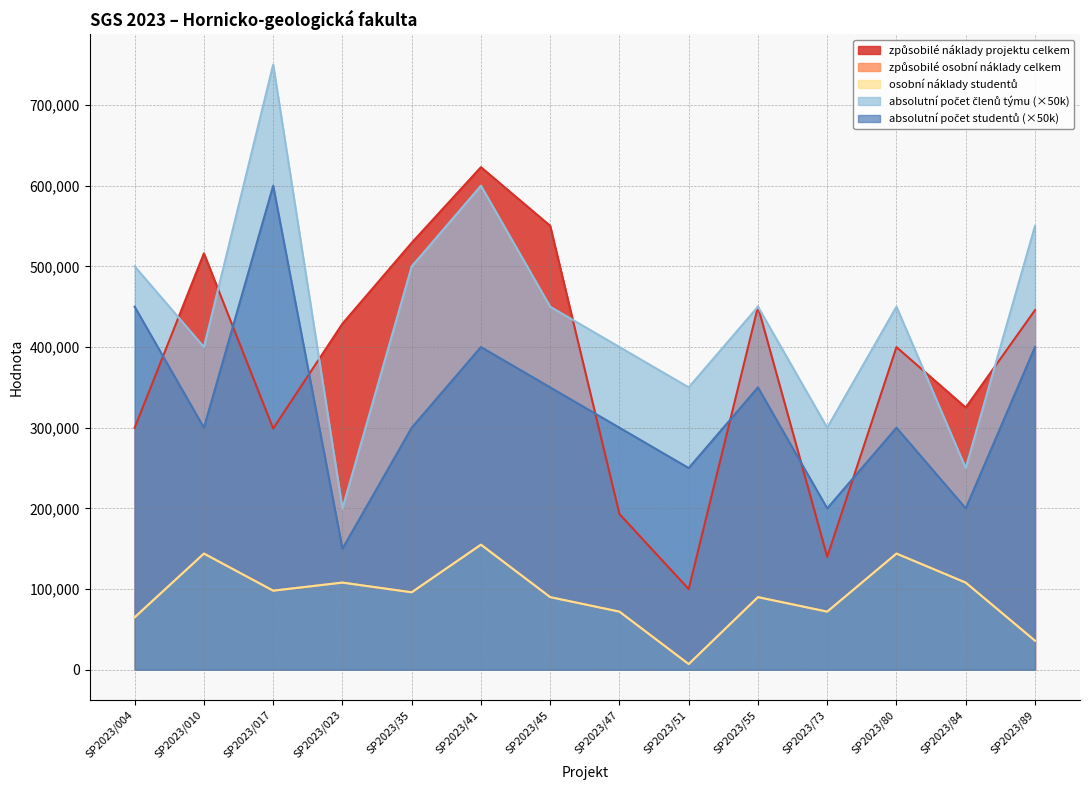

What is the difference between the second highest and minimum values in the osobní náklady studentů series?

137000.0